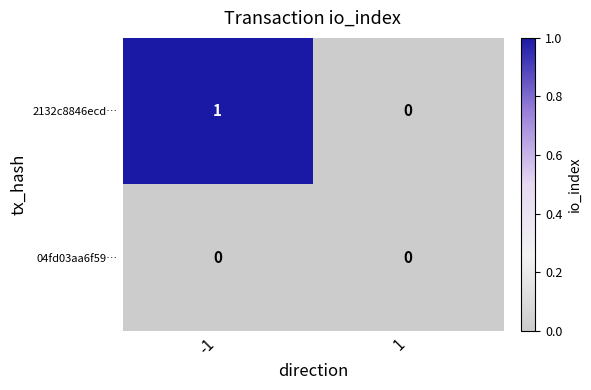

True or false: 04fd03aa6f59… has a value of 0 at -1.

True